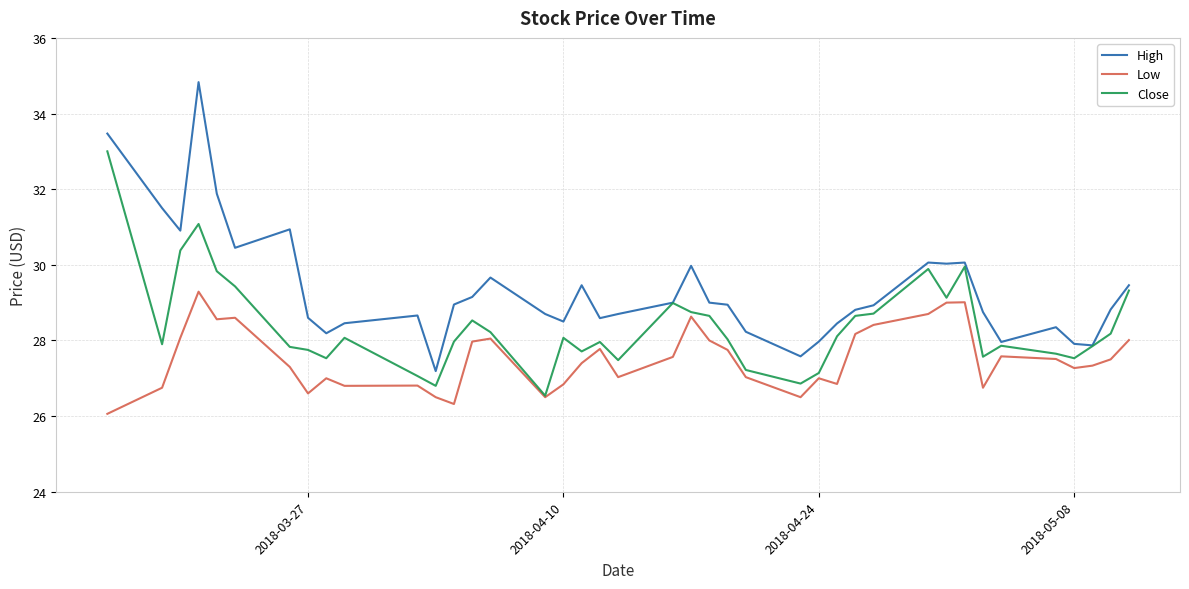

Rank the series by their average value, from lowest to highest.

Low, Close, High